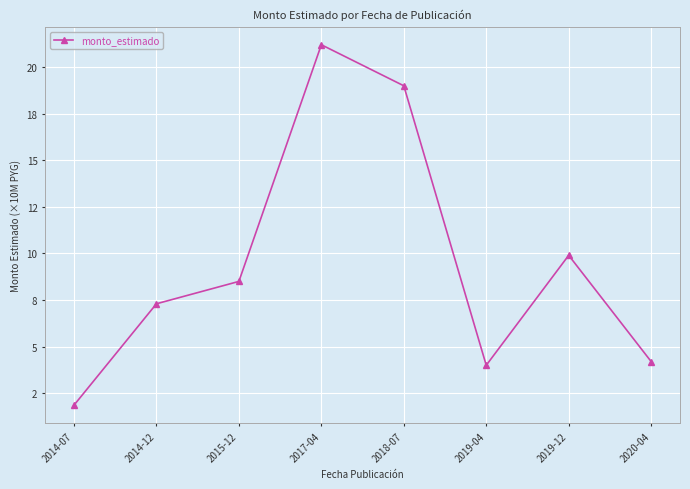

What is the minimum value shown in the chart?

1.9